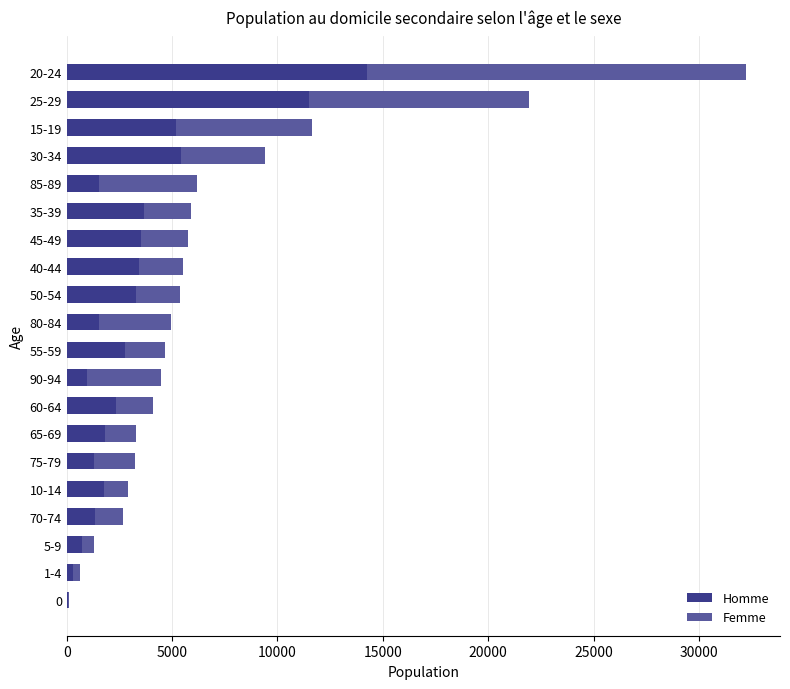

What is the sum of all Homme values?

66723